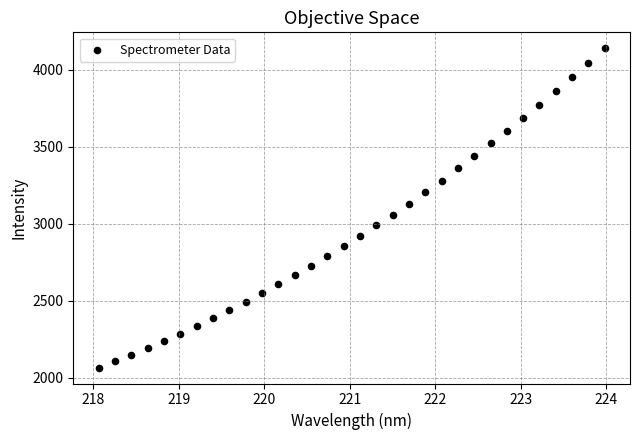

What is the range of Y values (max minus min)?

2072.8